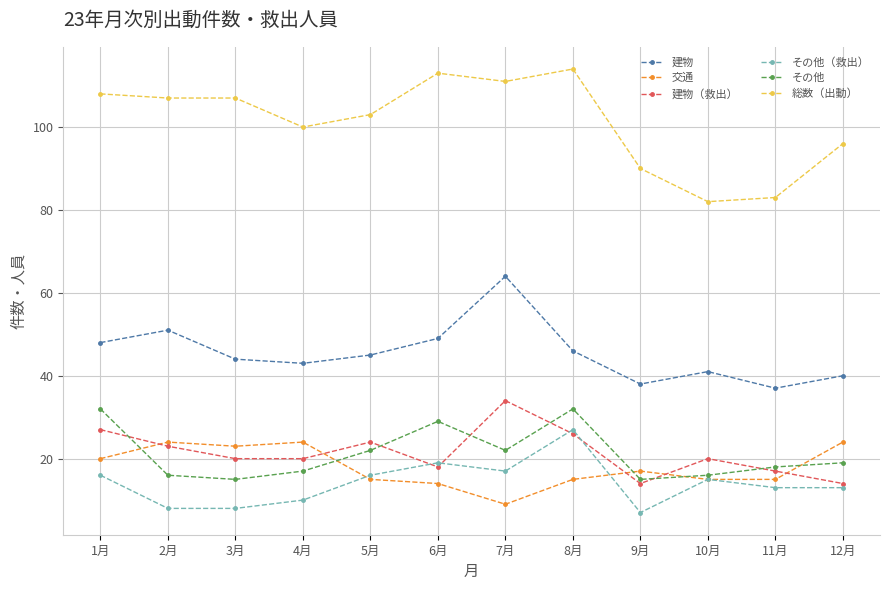

What is the difference between the maximum and minimum values in the 総数（出動） series?

32